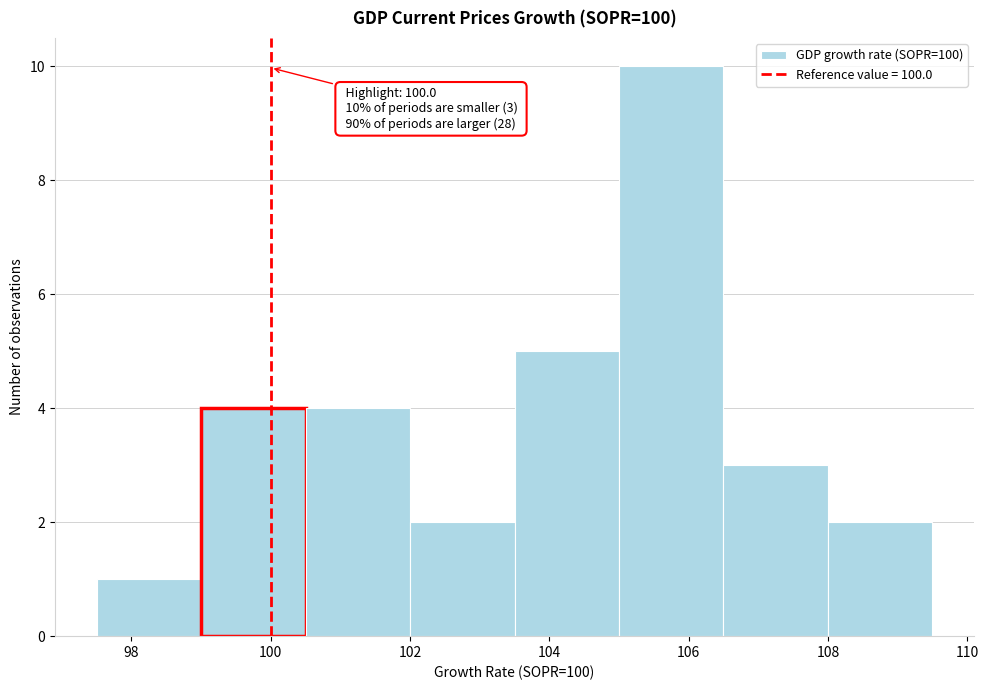

Which range on the x-axis has the tallest bar?

105.0 to 106.5